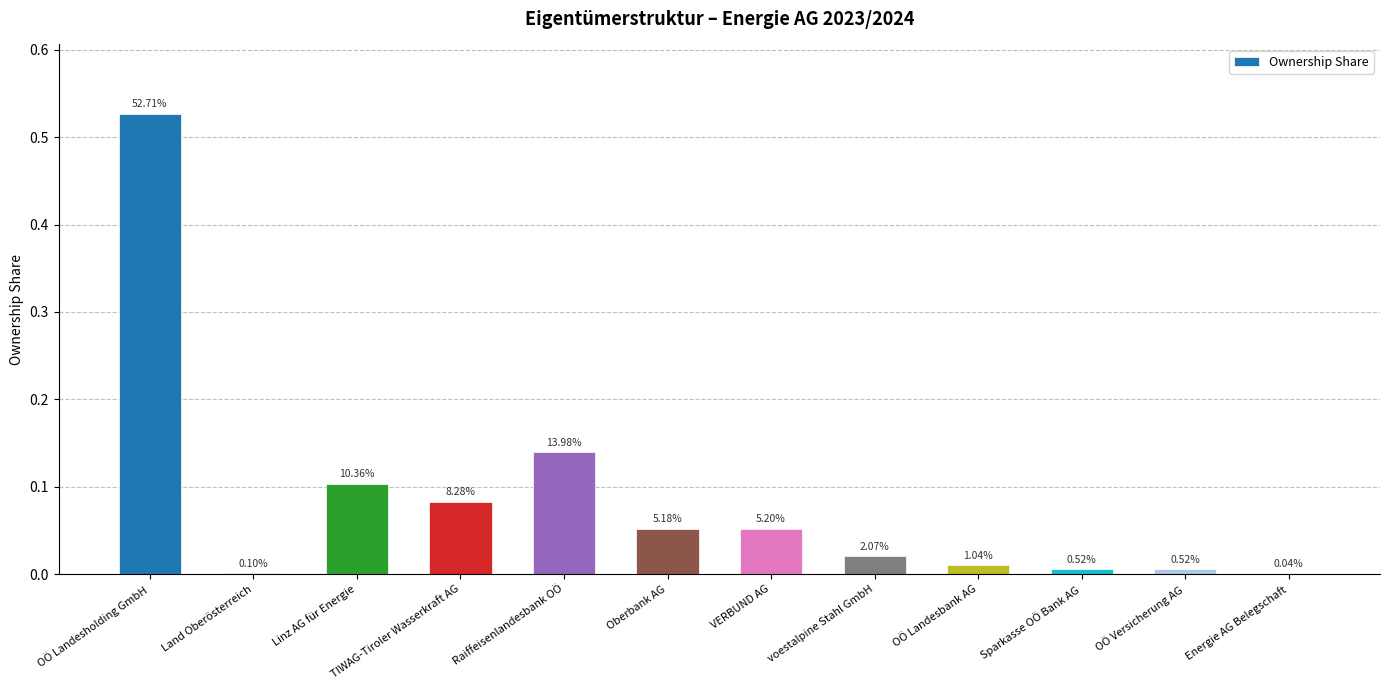

Does the chart contain any negative values?

No